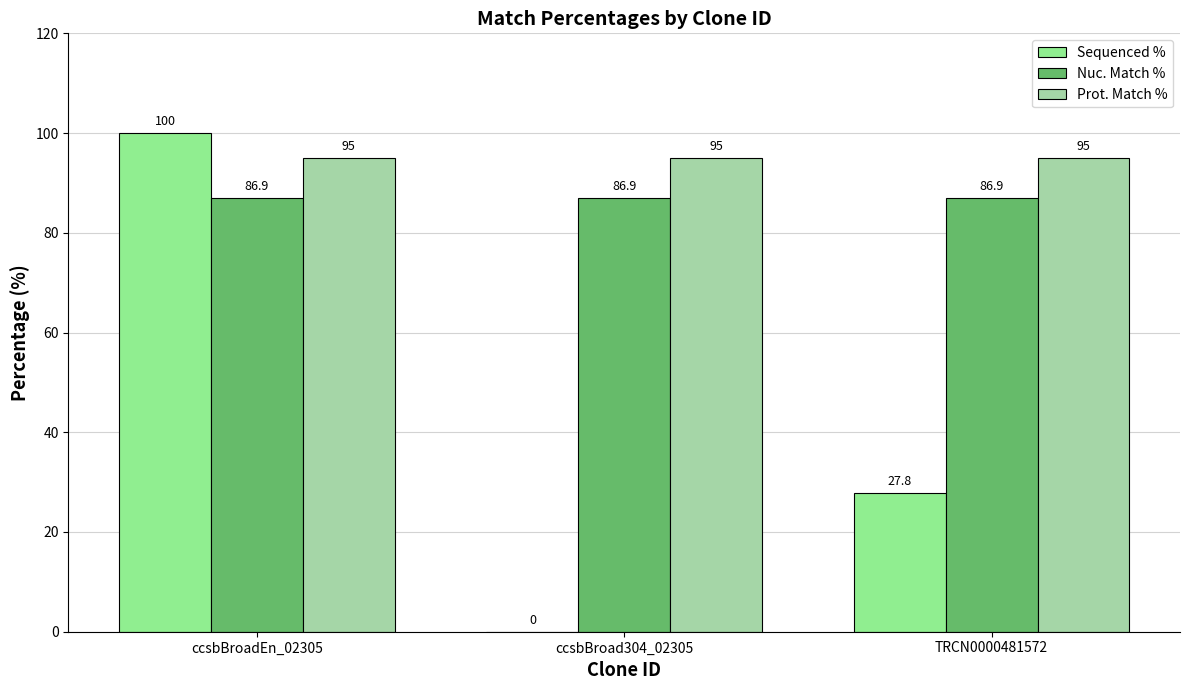

At ccsbBroad304_02305, list the series in order from smallest to largest.

Sequenced %, Nuc. Match %, Prot. Match %